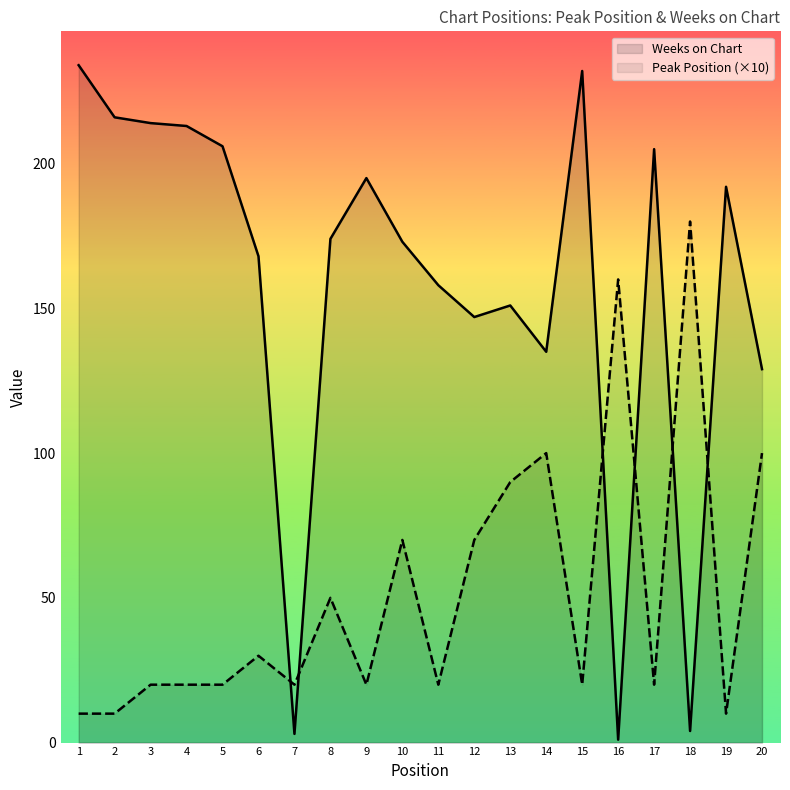

Between which two adjacent categories do Peak Position (×10) and Weeks on Chart first intersect?

6 and 7